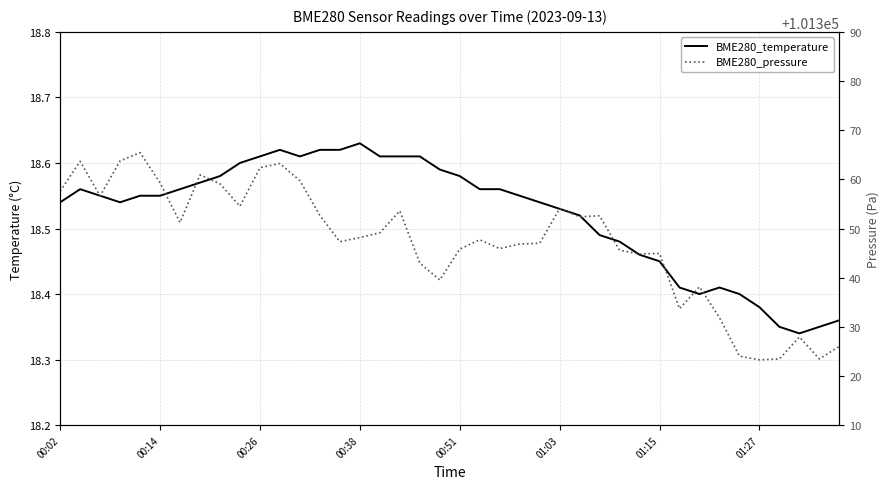

What is the average value of the BME280_temperature series?

18.5